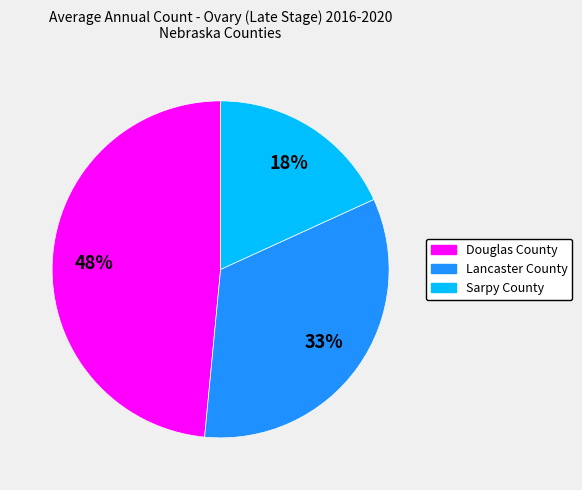

What percentage is the Lancaster County slice, to the nearest percent?

33%